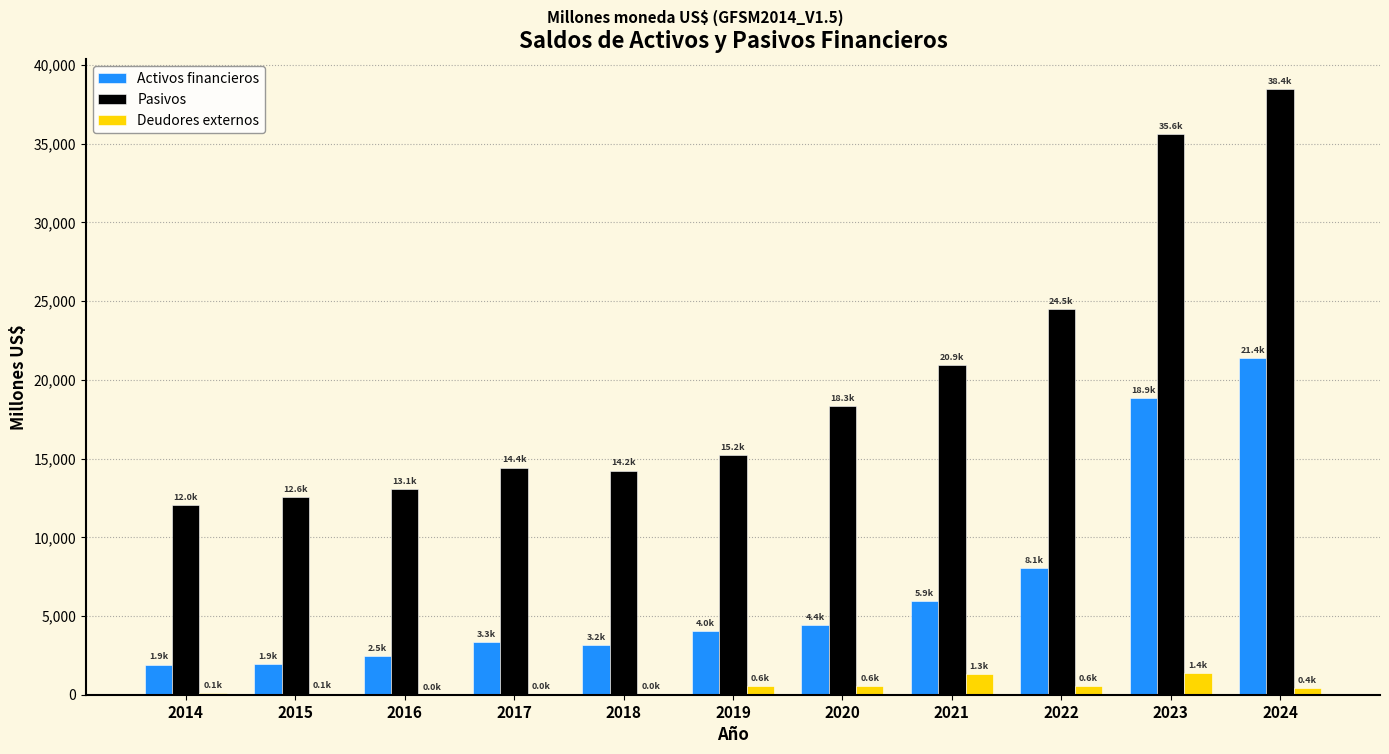

True or false: Pasivos has a value of 20925.1 at 2021.

True